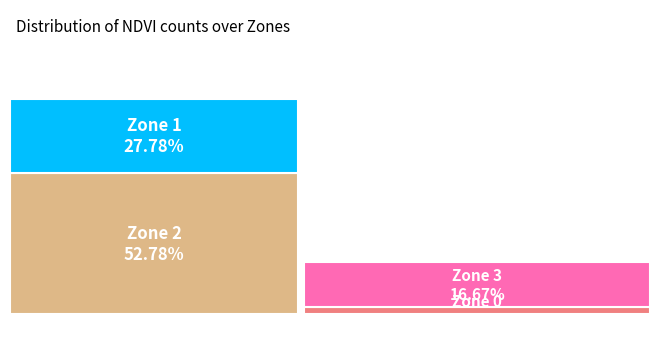

To the nearest percent, what is the difference between the largest and smallest slice percentages?

50%